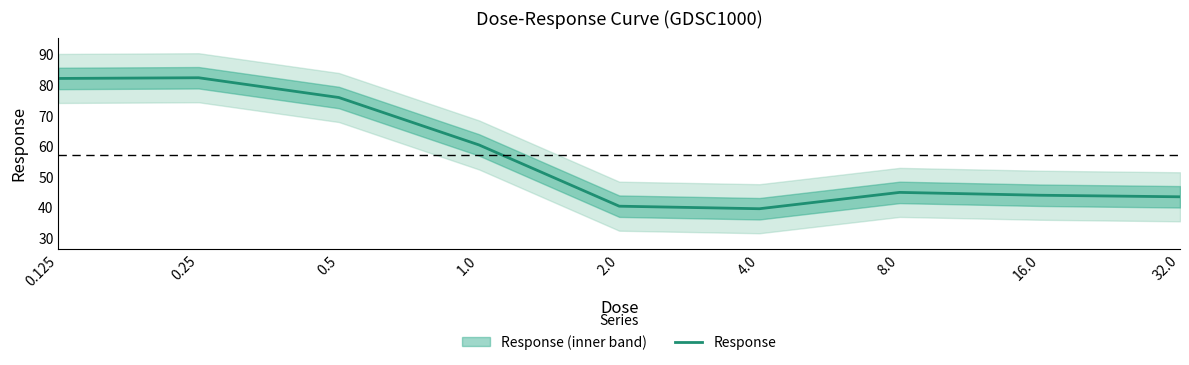

Is it true that the value at 0.5 is 75.8?

True